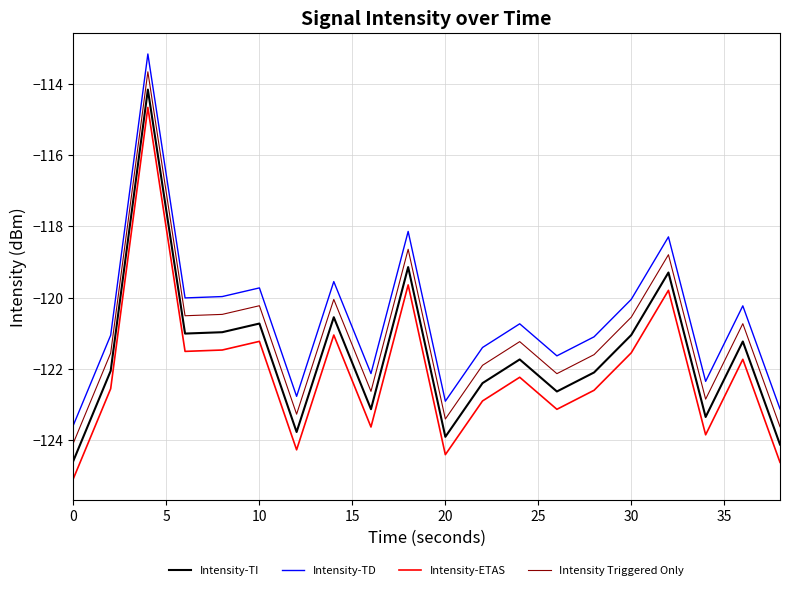

True or false: Intensity Triggered Only and Intensity-ETAS intersect in this chart.

False